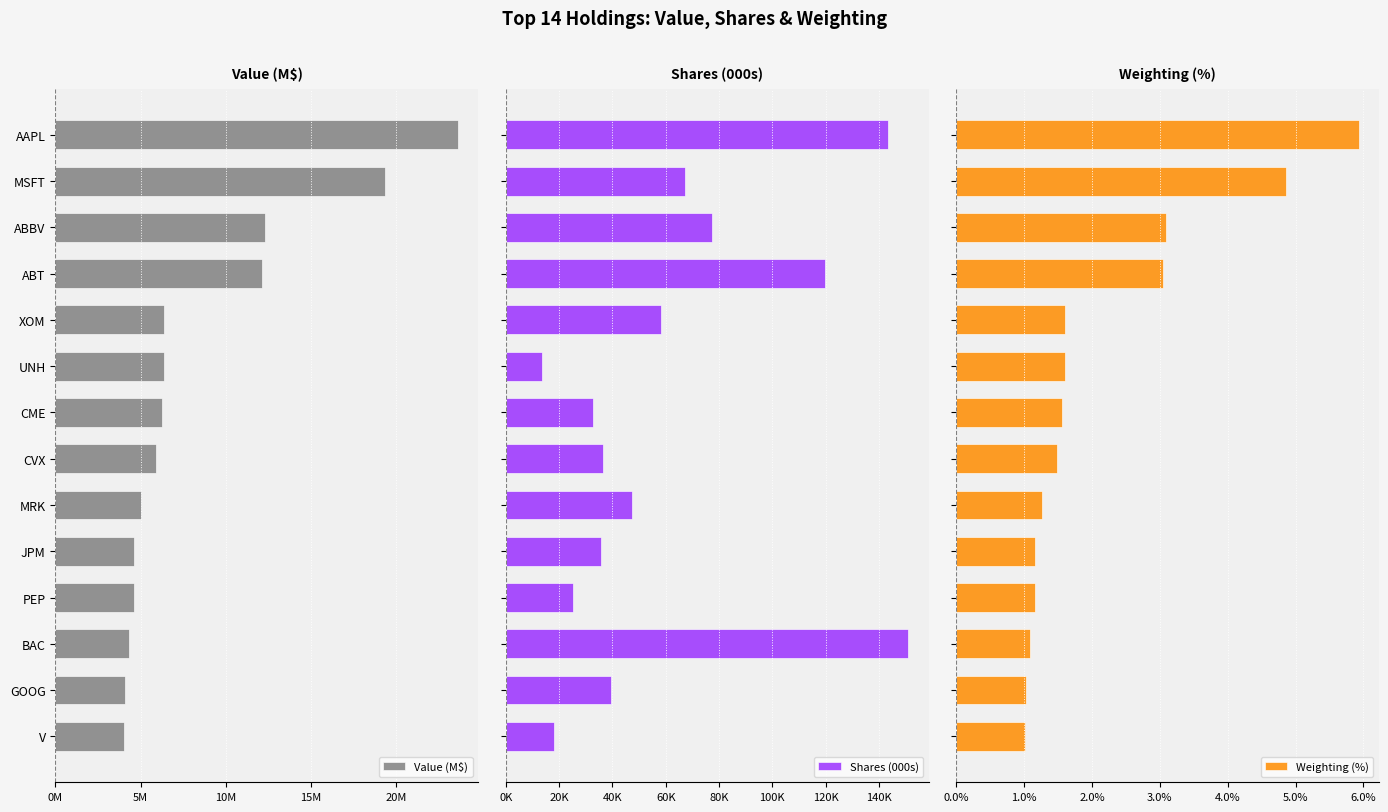

What is the difference between the second highest and second lowest values in the Weighting (%) series?

3.8